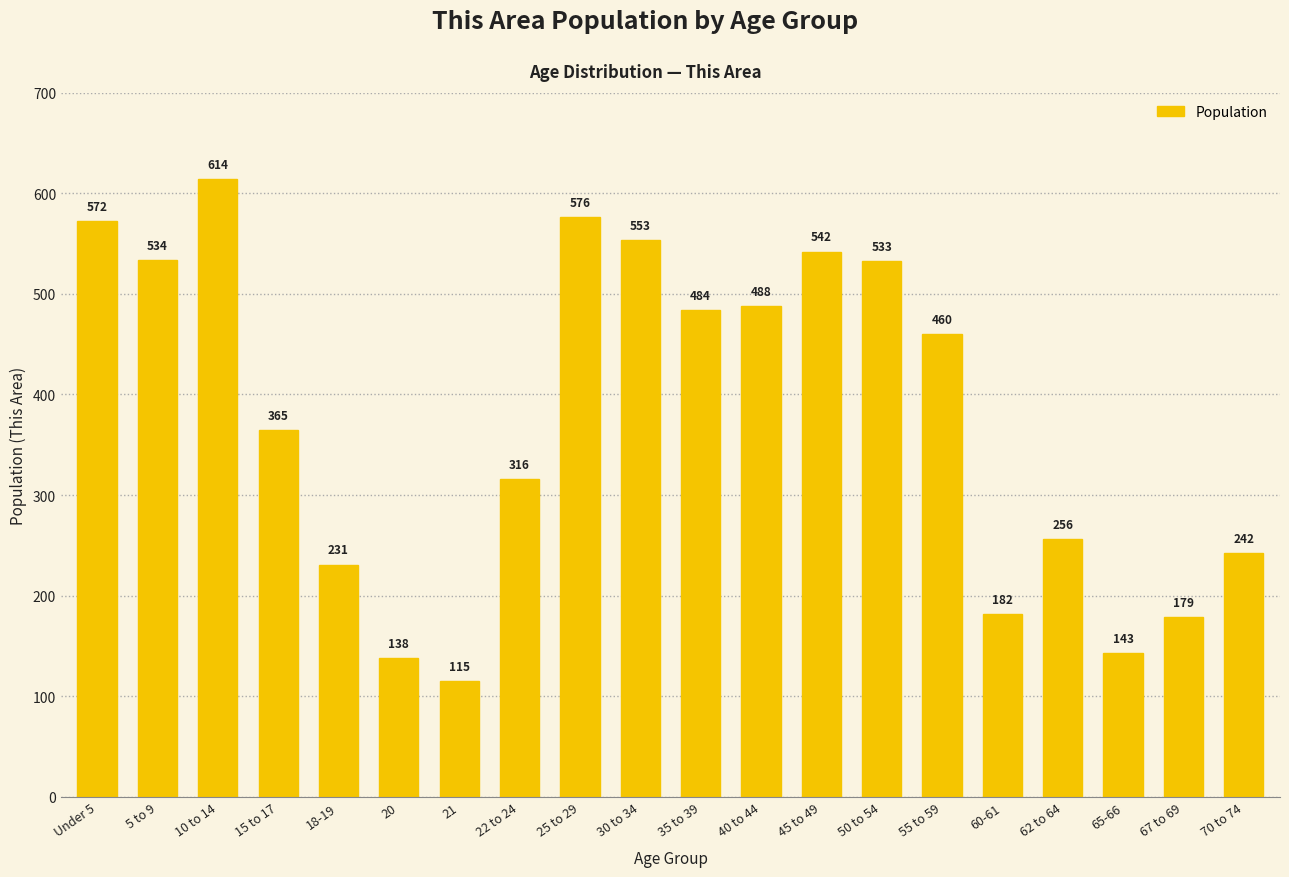

What is the label of the 8th bar from the right?

45 to 49